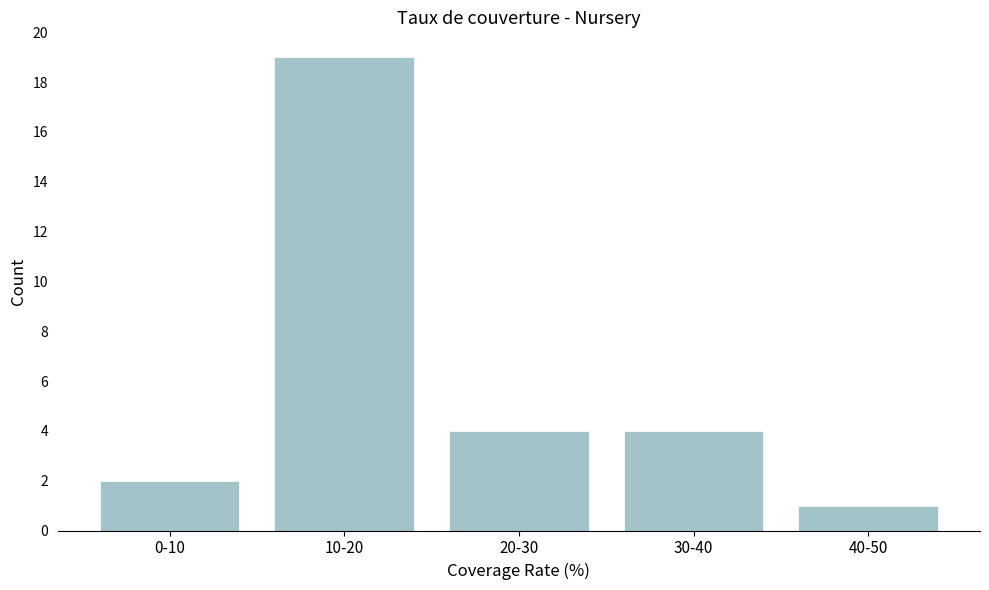

Reading right to left, transcribe all the data shown in this chart.

40-50=1	30-40=4	20-30=4	10-20=19	0-10=2